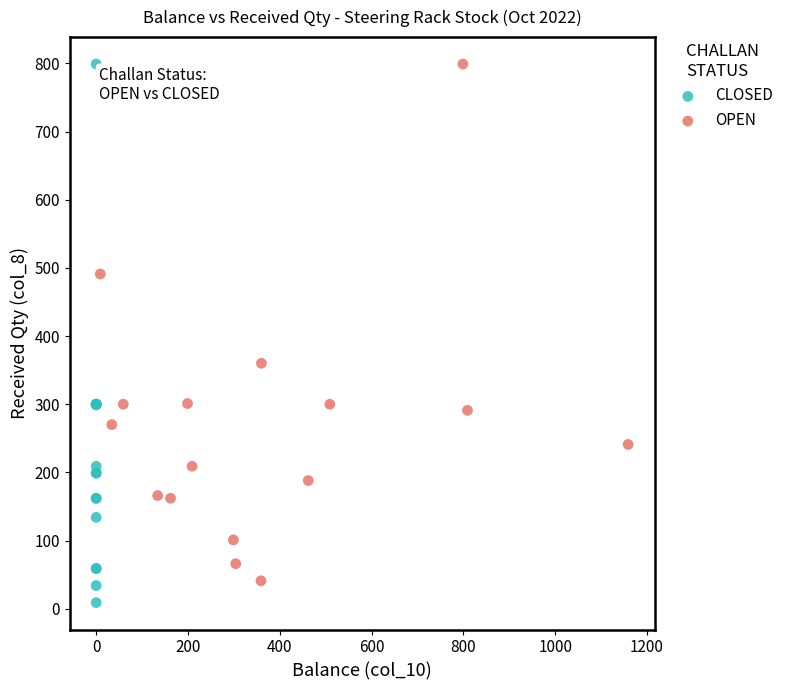

Which series has the largest Y range (max minus min)?

CLOSED